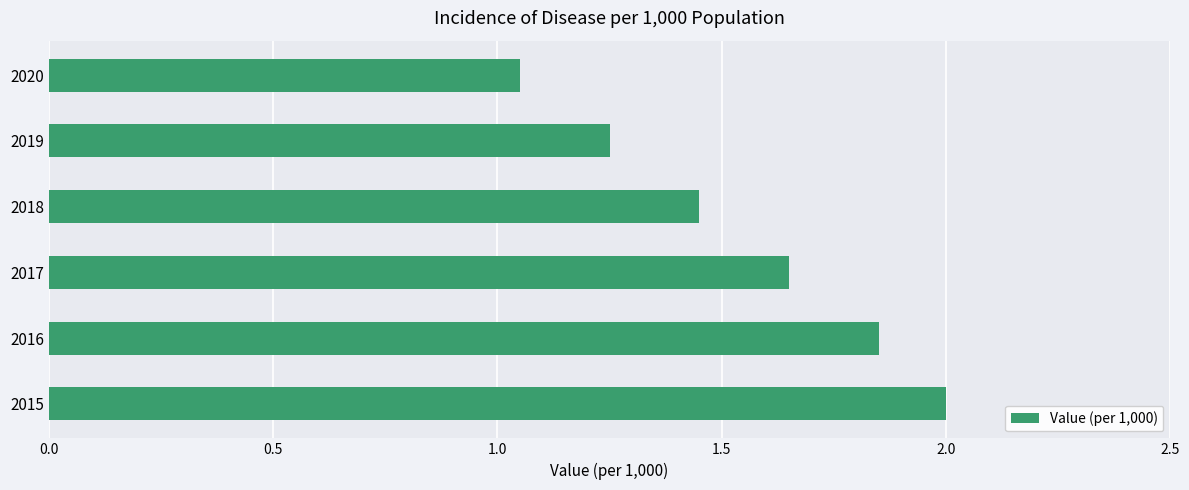

What is the average value?

1.5